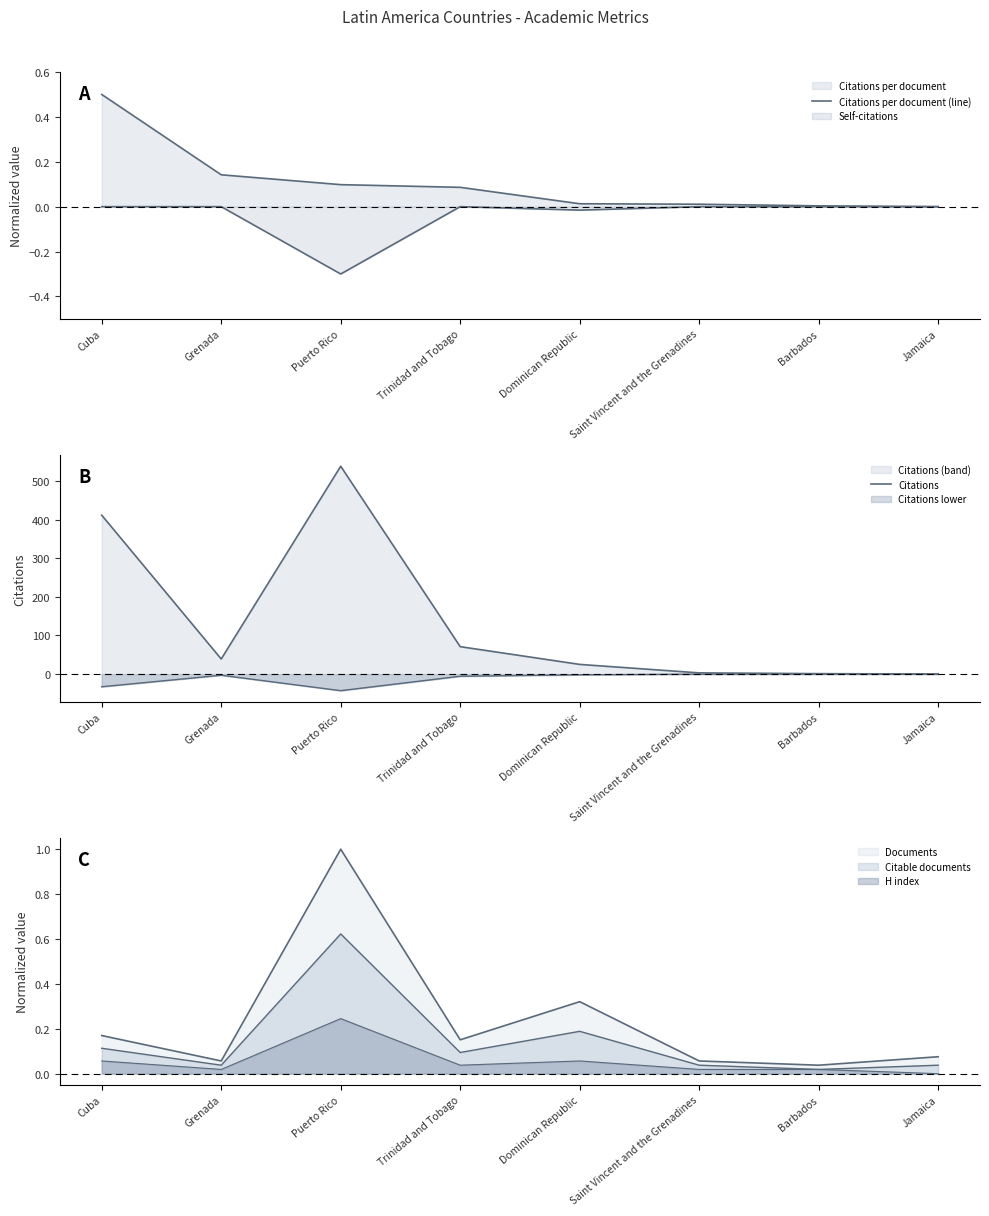

True or false: Citations and Citations per document (line) intersect in this chart.

False